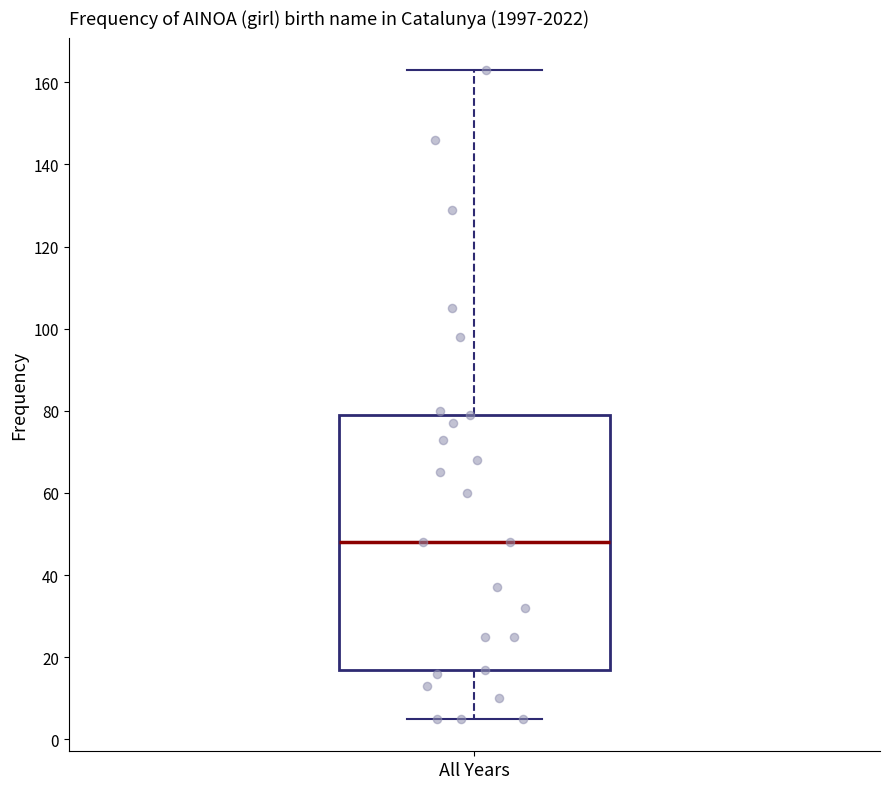

Where is the upper edge of the box for All Years on the y-axis? The values are not printed on the chart, so give them approximately, as read against the axis.

80